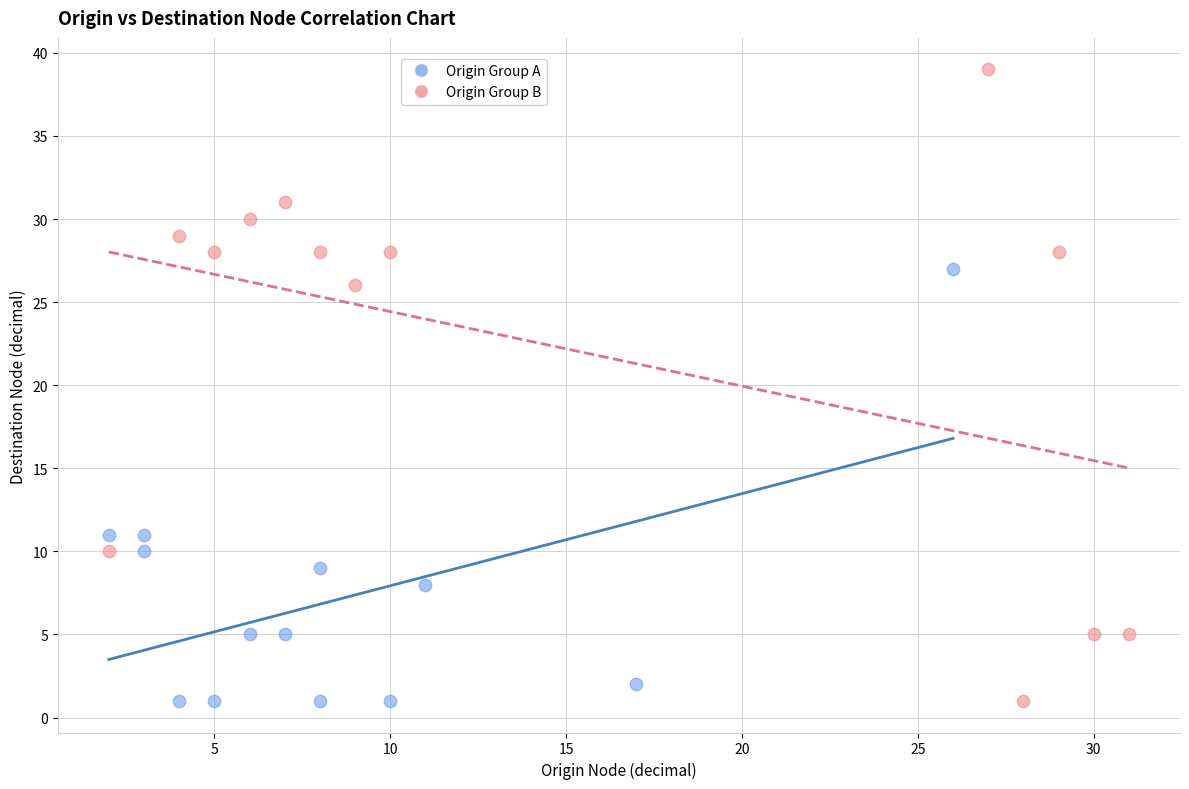

Which series contains the highest Y value?

Origin Group B